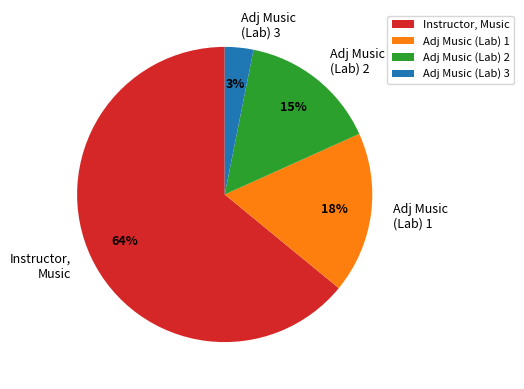

Is the sum of Adj Music (Lab) 2 and Adj Music (Lab) 1 greater than half?

No